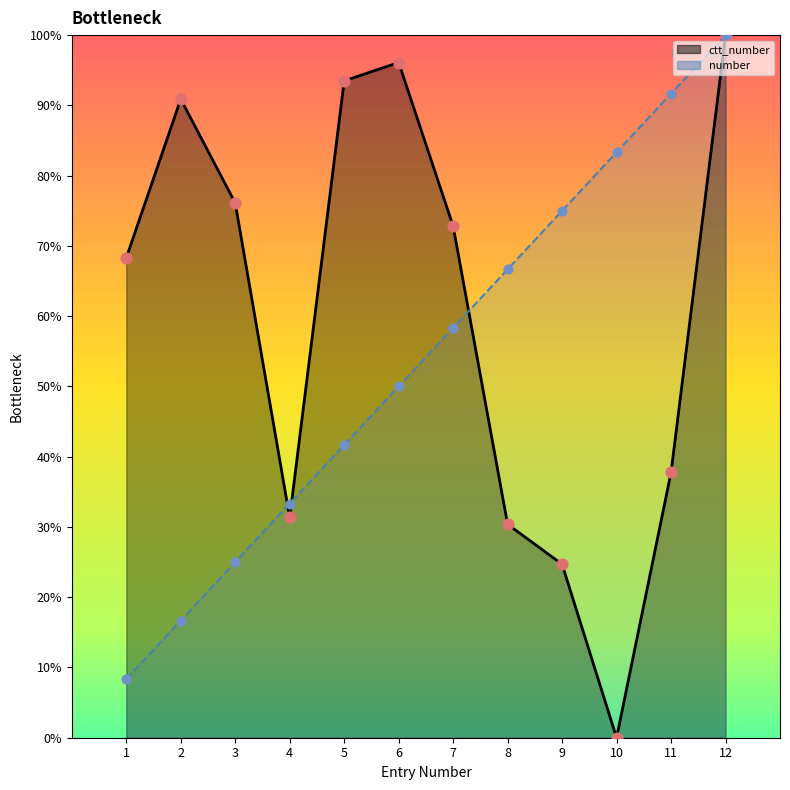

Is the value of number at 1 greater than the value of ctt_number at 8?

No